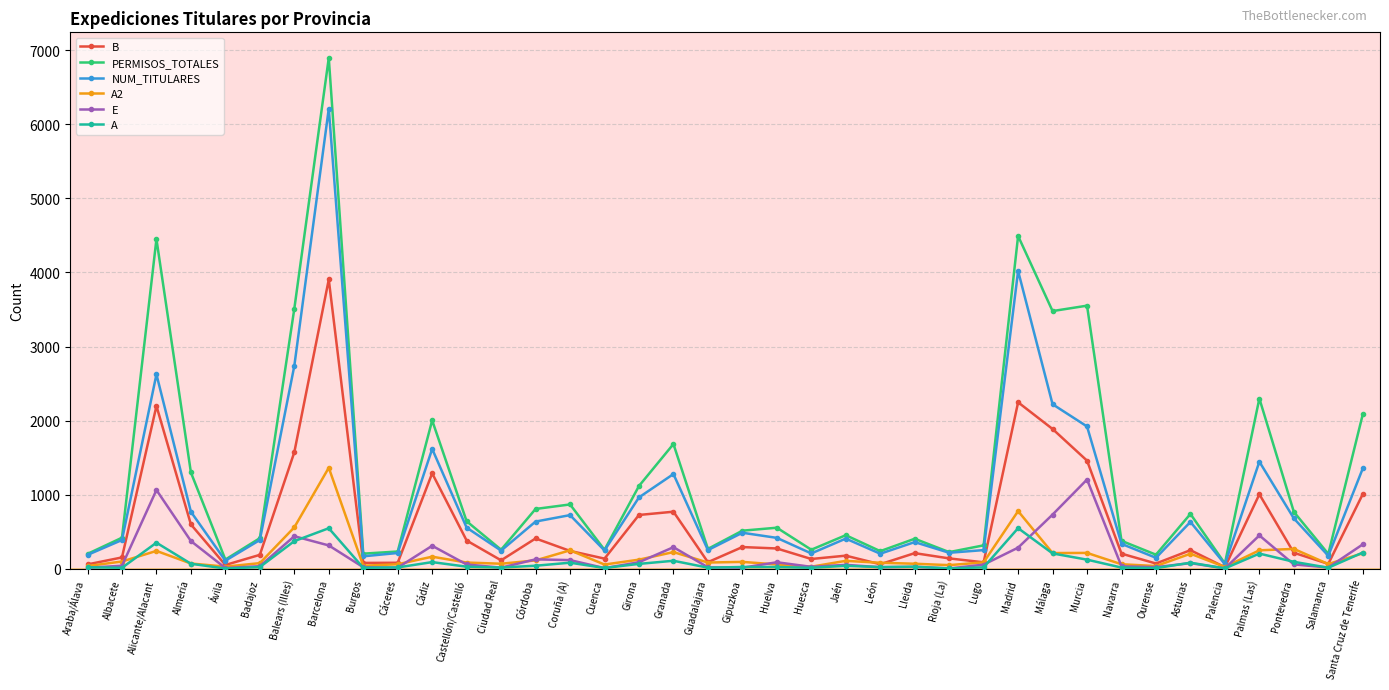

Which category has the highest value in the B series?

Barcelona